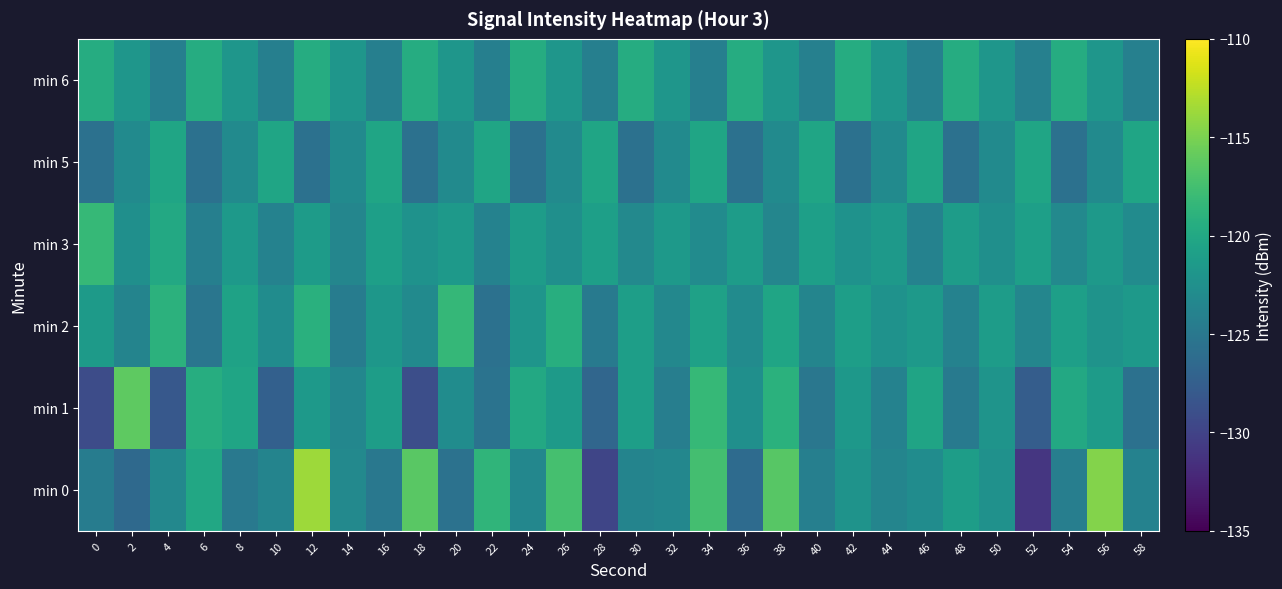

What is the greatest value displayed?

-113.7